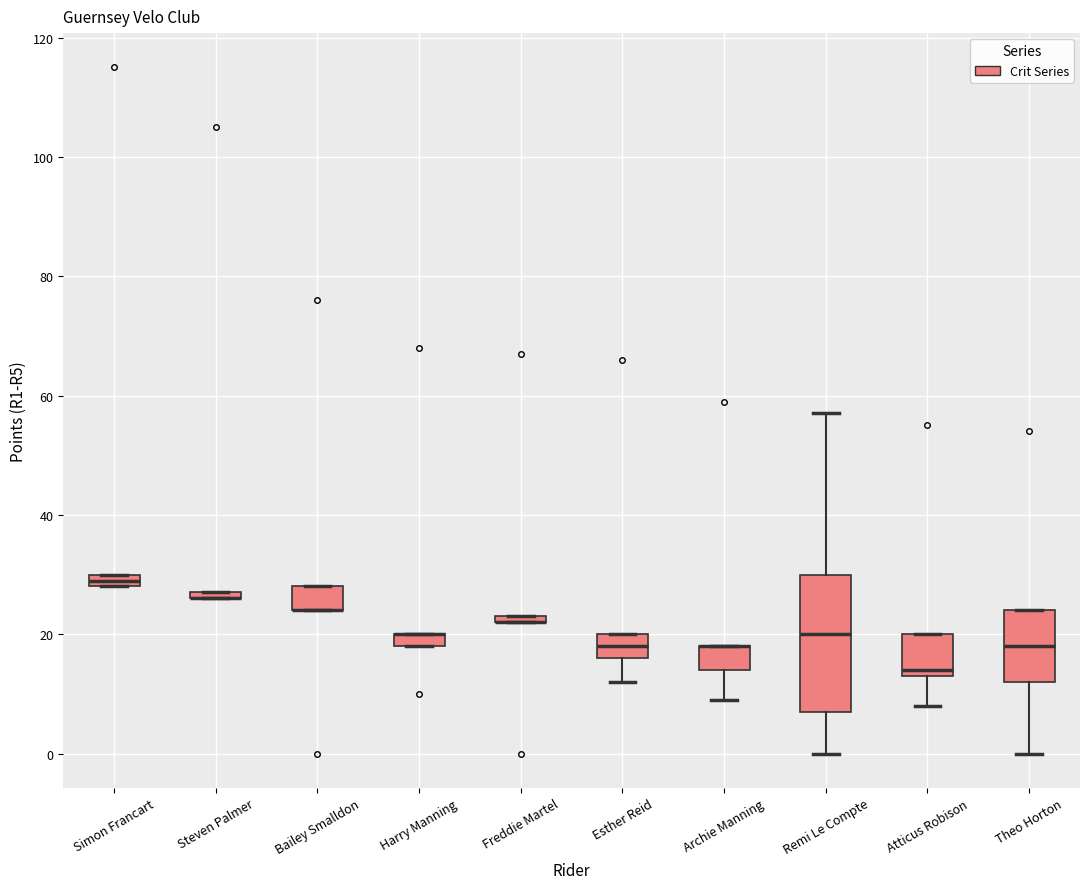

Where is the lower edge of the box for Harry Manning on the y-axis? The values are not printed on the chart, so give them approximately, as read against the axis.

18